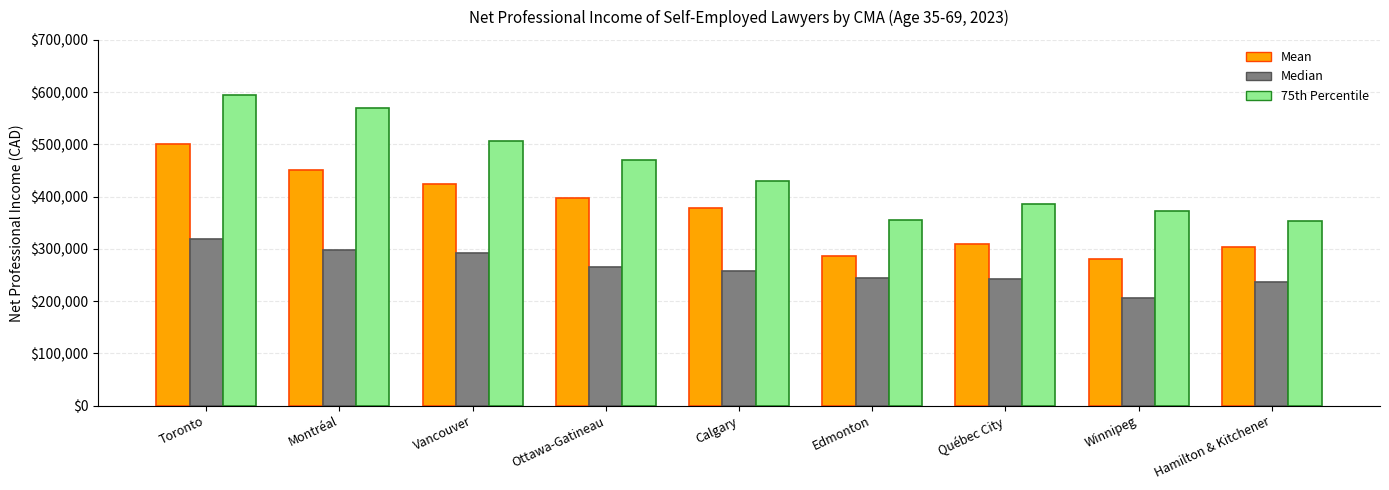

What are all the series names shown in the legend?

Mean, Median, 75th Percentile